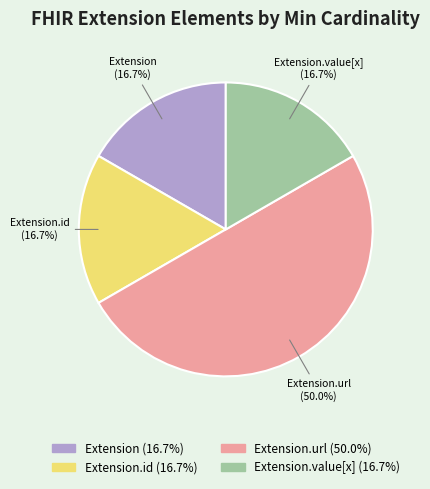

To the nearest percent, what is the average slice percentage?

25%